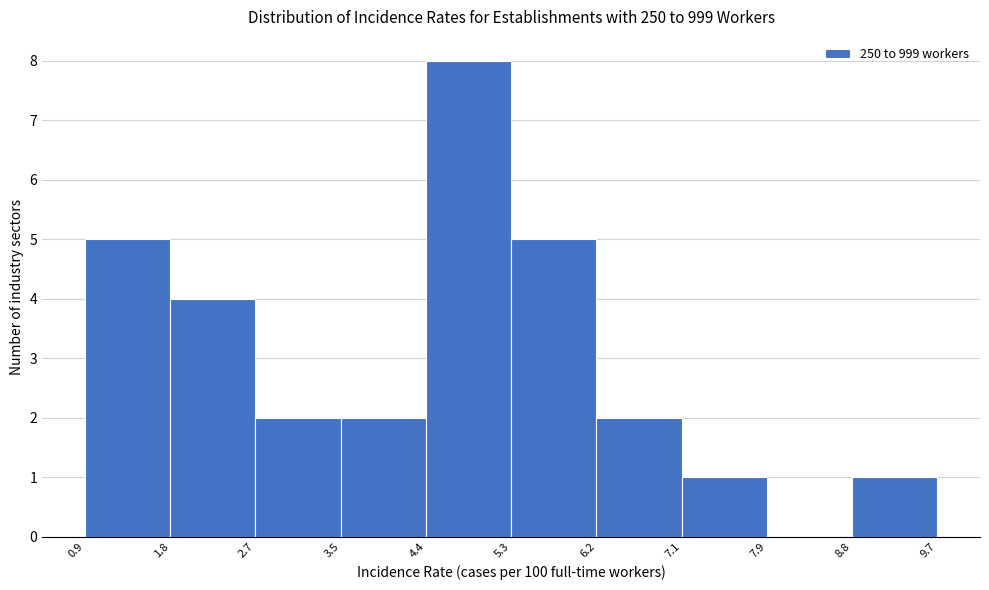

How tall is the bar that spans 7.1 to 7.9 on the x-axis? The values are not printed on the chart, so give them approximately, as read against the axis.

1